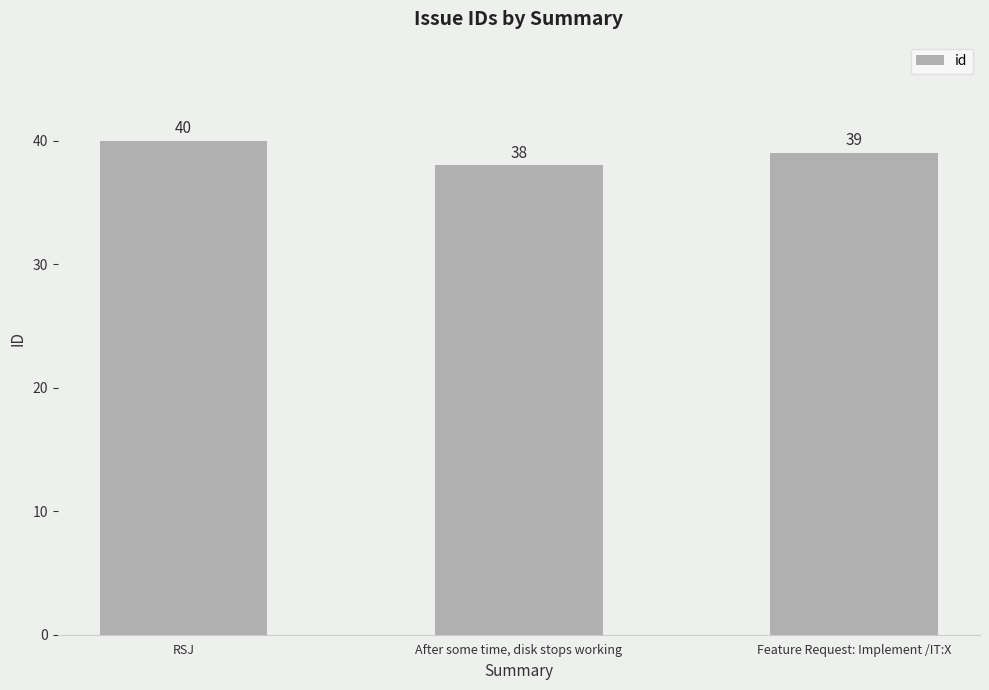

The value at Feature Request: Implement /IT:X is 39. True or false?

True